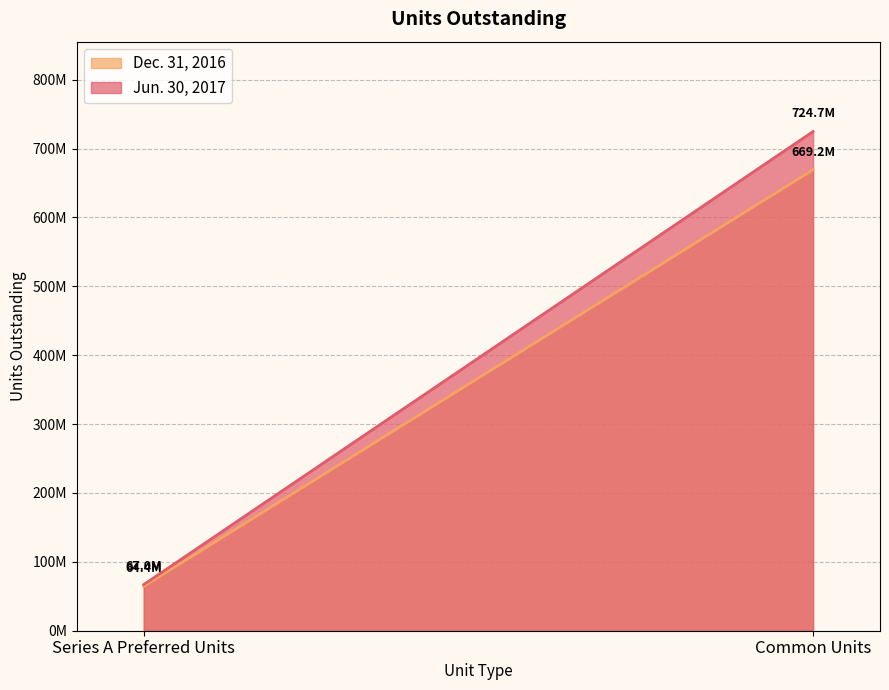

How many distinct data groups are displayed?

2